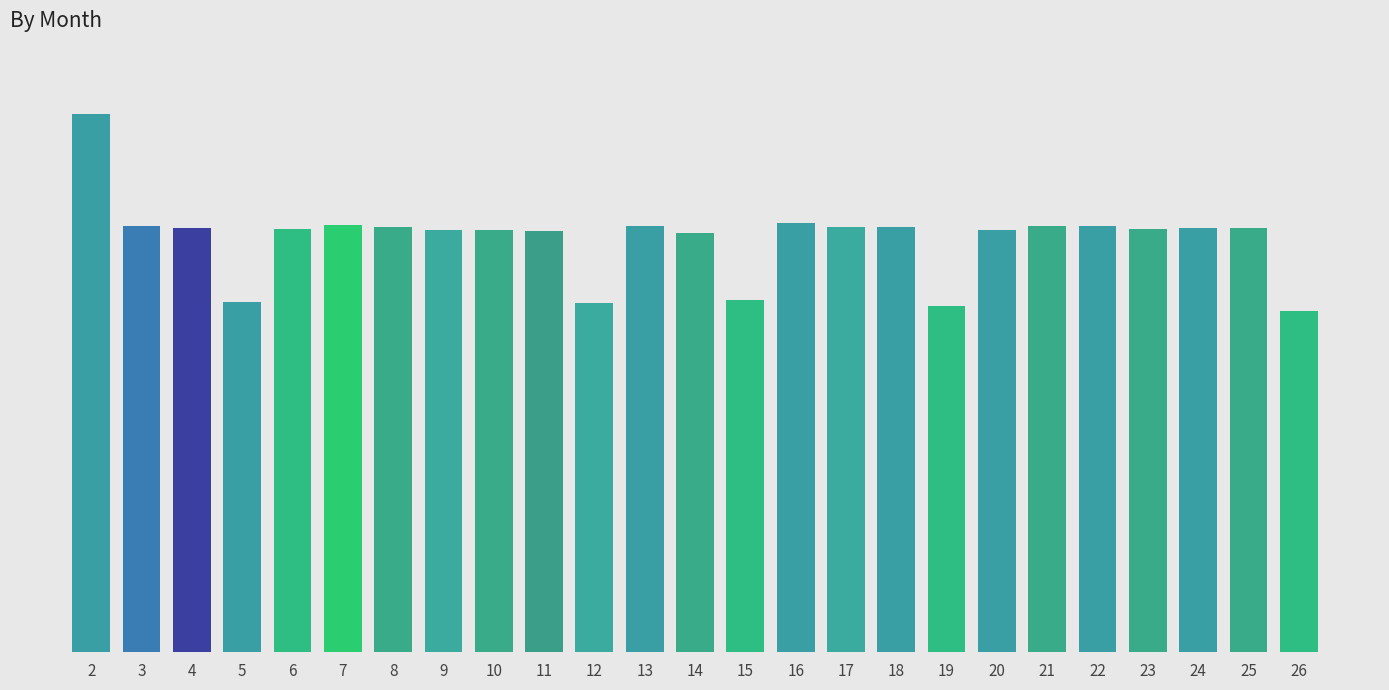

What is the value of the 8th bar from the left?

11.1